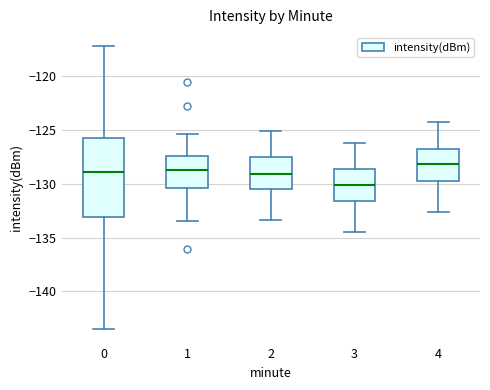

Which box has the highest median line?

4